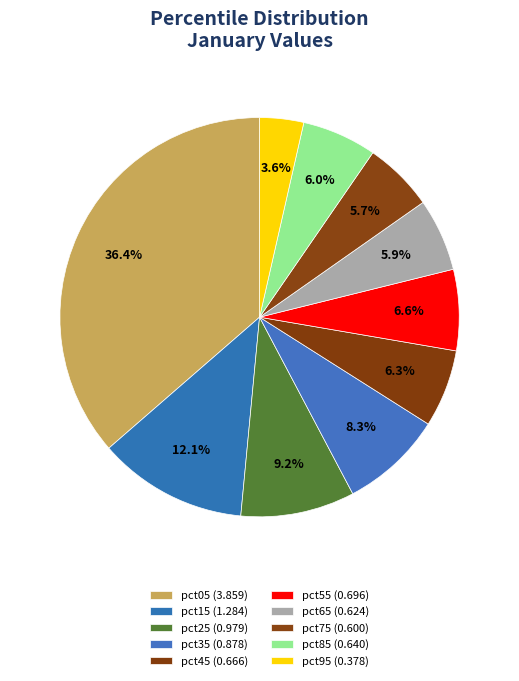

Combined, what portion of the pie is pct45 and pct85?

12.3%